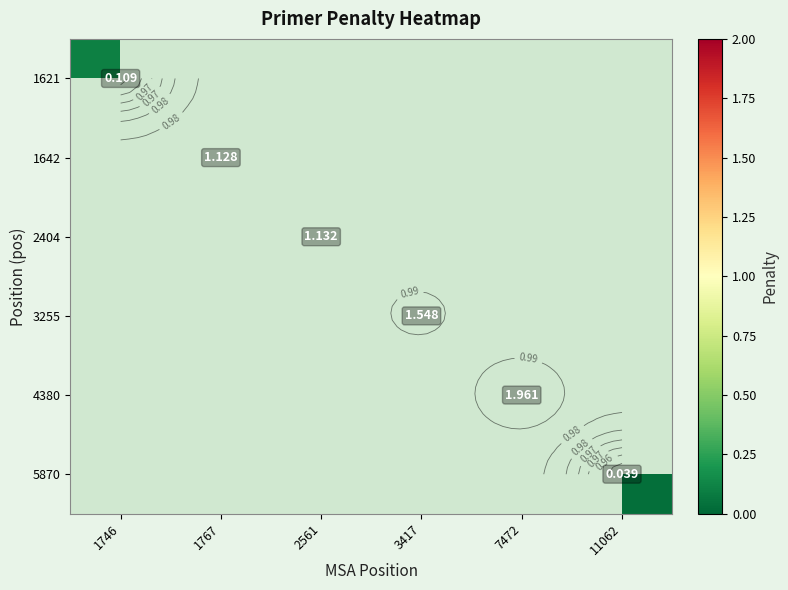

At 7472, list the series in order from largest to smallest.

1621, 1642, 2404, 3255, 4380, 5870